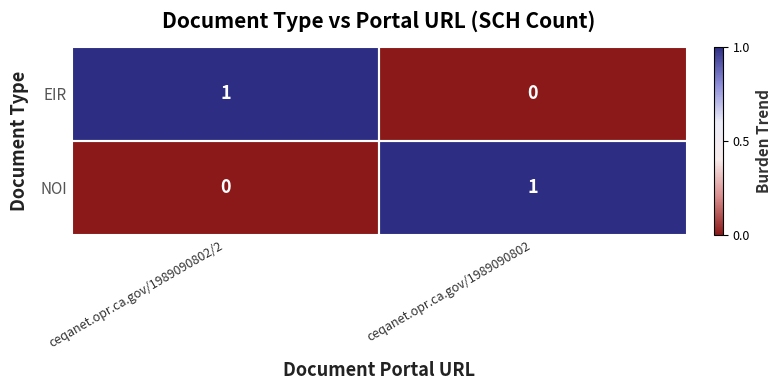

At ceqanet.opr.ca.gov/1989090802/2, list the series in order from largest to smallest.

EIR, NOI